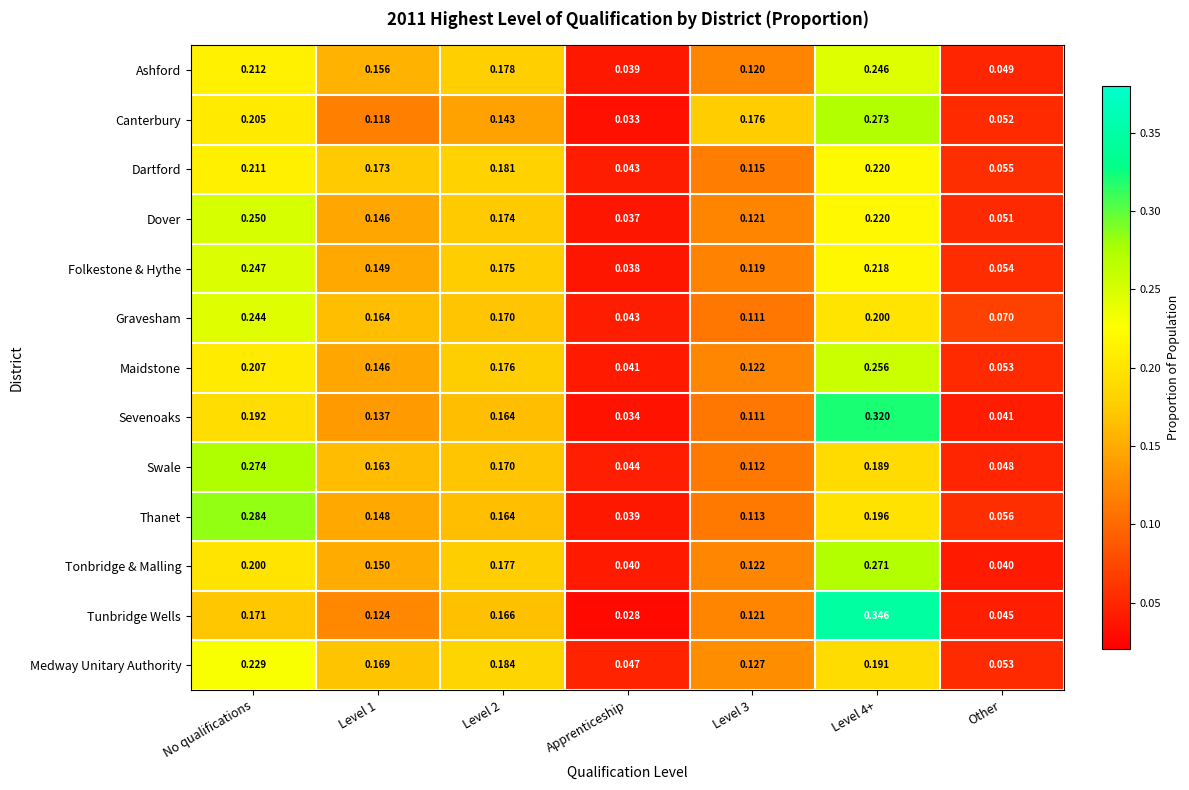

At which label is Thanet closest to 0?

Apprenticeship